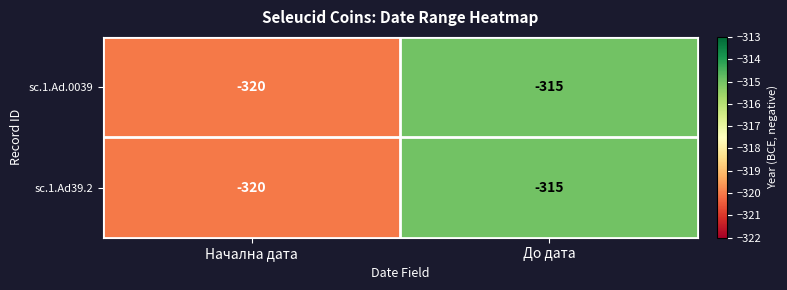

Where is sc.1.Ad.0039 nearest to the value -317?

До дата